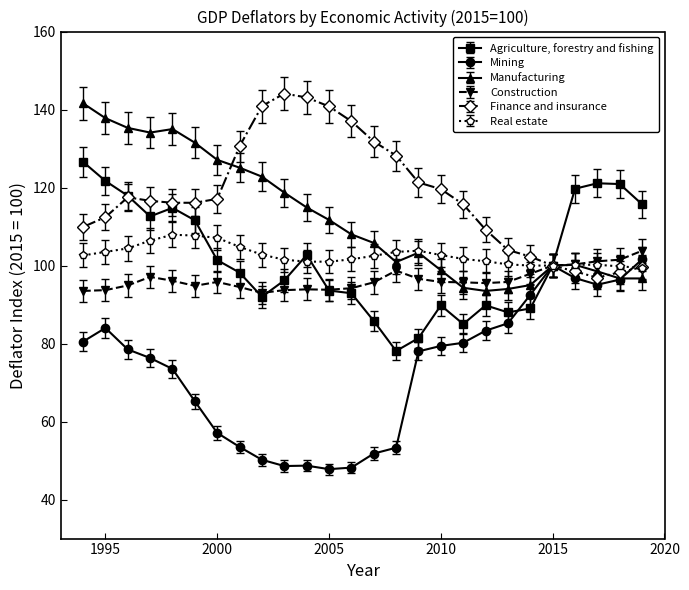

List the series in order of their peak value, highest first.

Finance and insurance, Manufacturing, Agriculture, forestry and fishing, Real estate, Construction, Mining